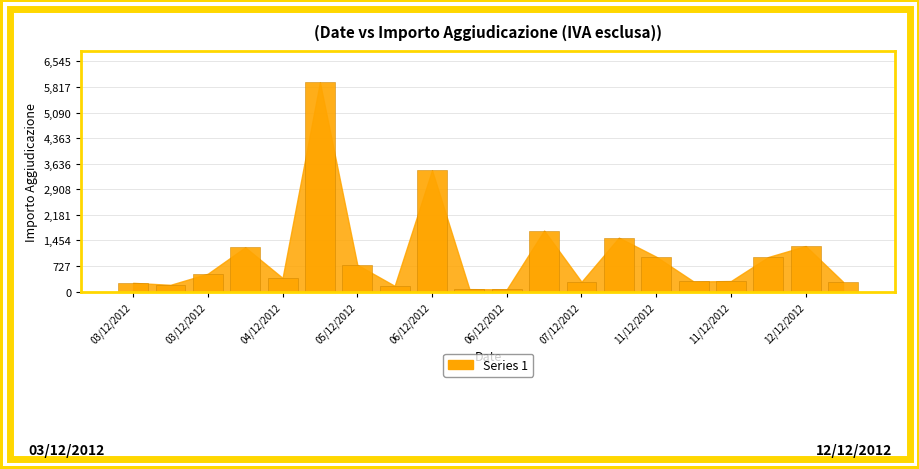

What is the greatest value displayed?

5950.6